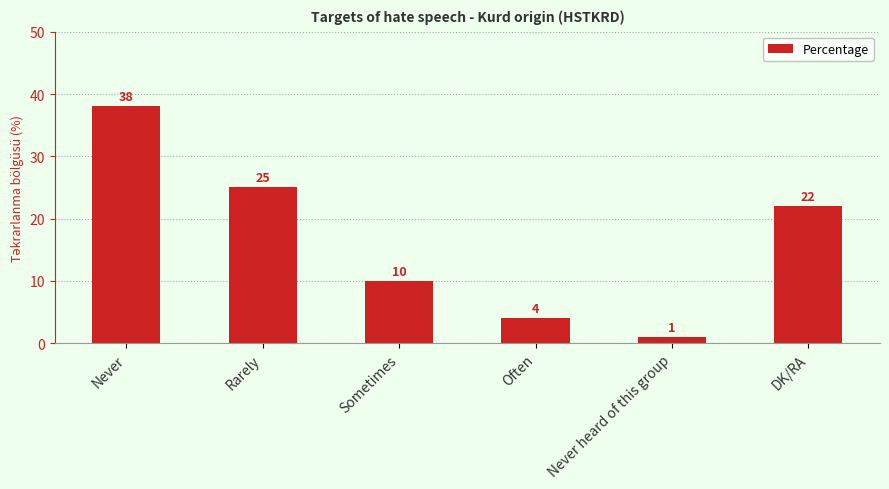

What is the ratio of the value at Sometimes to the value at DK/RA?

0.5